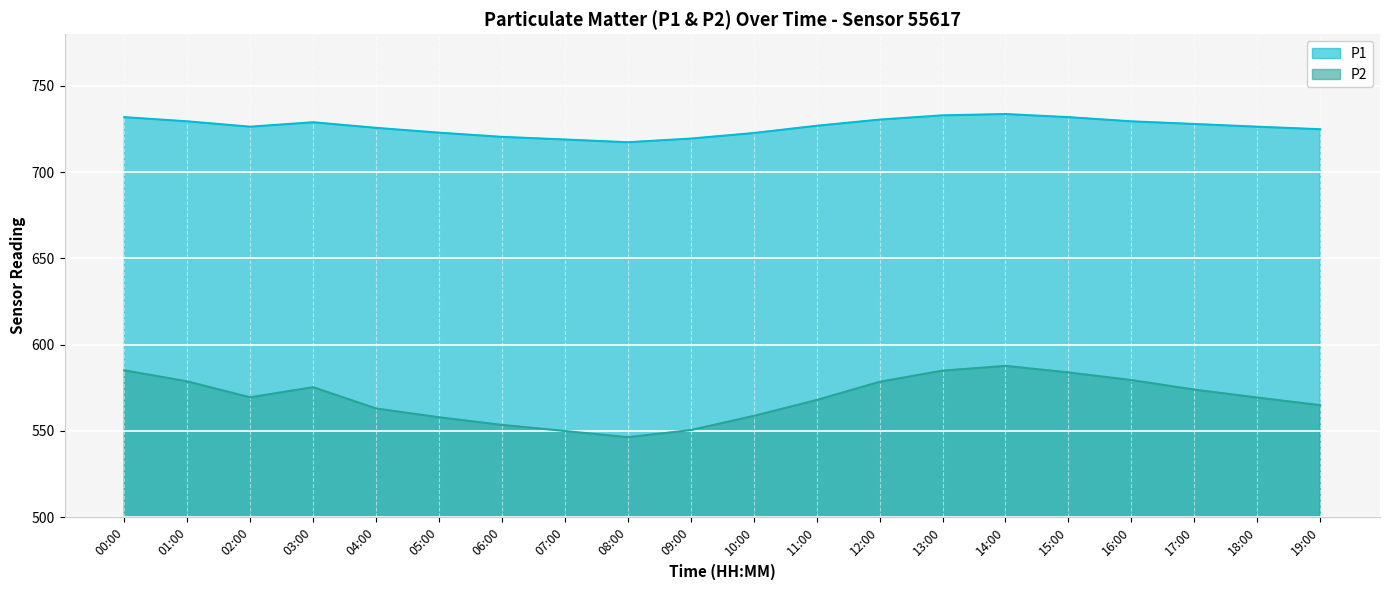

Reading left to right, list all the values displayed in this chart.

P1: 00:00=731.9	01:00=729.5	02:00=726.3	03:00=728.9	04:00=725.7	05:00=722.9	06:00=720.5	07:00=718.9	08:00=717.3	09:00=719.5	10:00=722.7	11:00=726.9	12:00=730.5	13:00=732.9	14:00=733.7	15:00=731.9	16:00=729.5	17:00=727.9	18:00=726.3	19:00=724.9
P2: 00:00=585.1	01:00=578.7	02:00=569.5	03:00=575.3	04:00=563.0	05:00=557.9	06:00=553.5	07:00=549.9	08:00=546.3	09:00=550.5	10:00=558.7	11:00=567.9	12:00=578.5	13:00=584.9	14:00=587.7	15:00=583.9	16:00=579.5	17:00=573.9	18:00=569.3	19:00=564.9